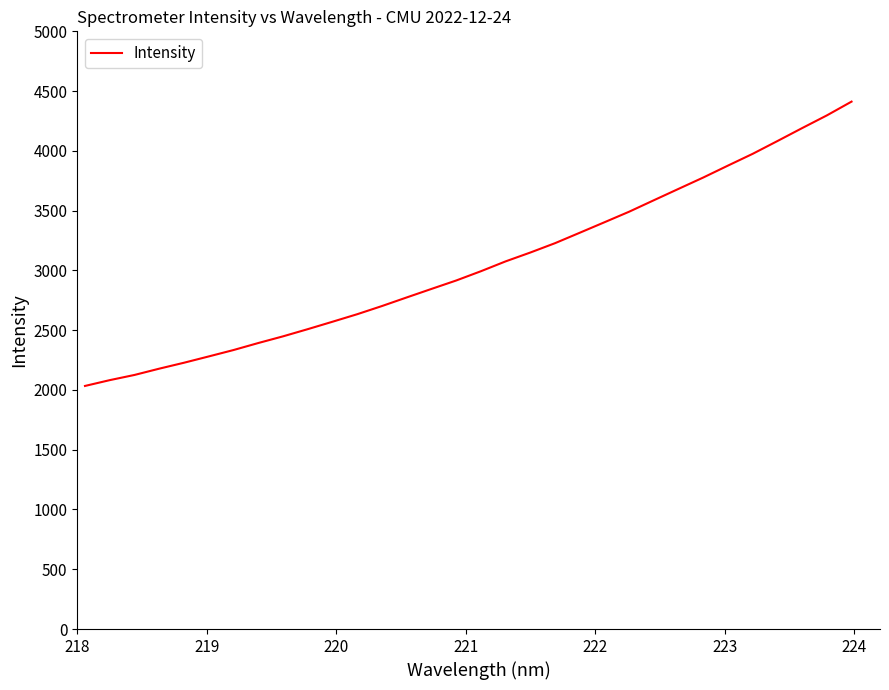

What is the smallest value displayed?

2033.5